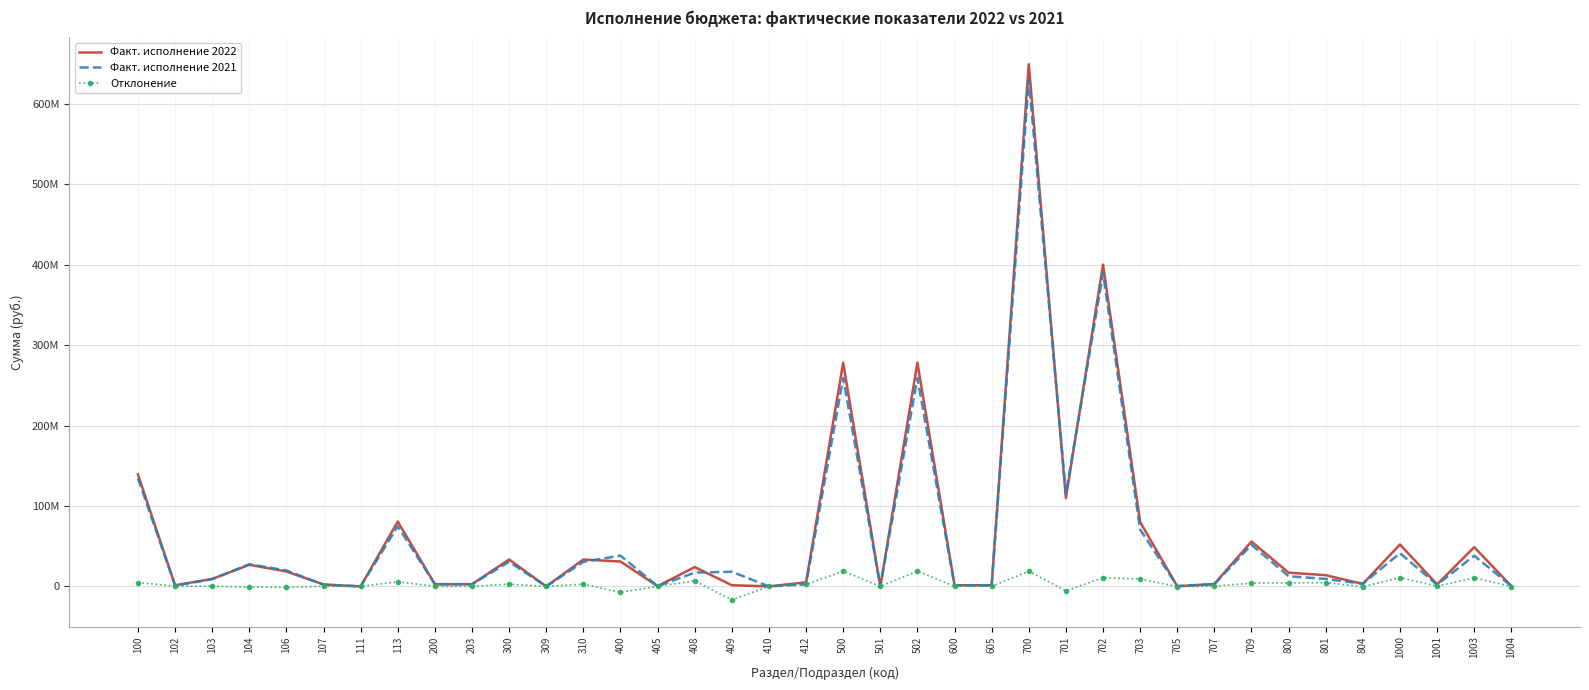

What is the difference between the highest and lowest values at 409?

34999728.0